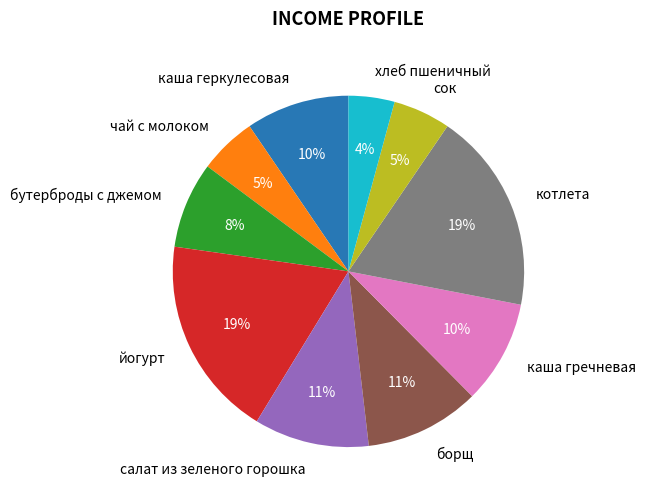

Which has a higher value, сок or борщ?

борщ